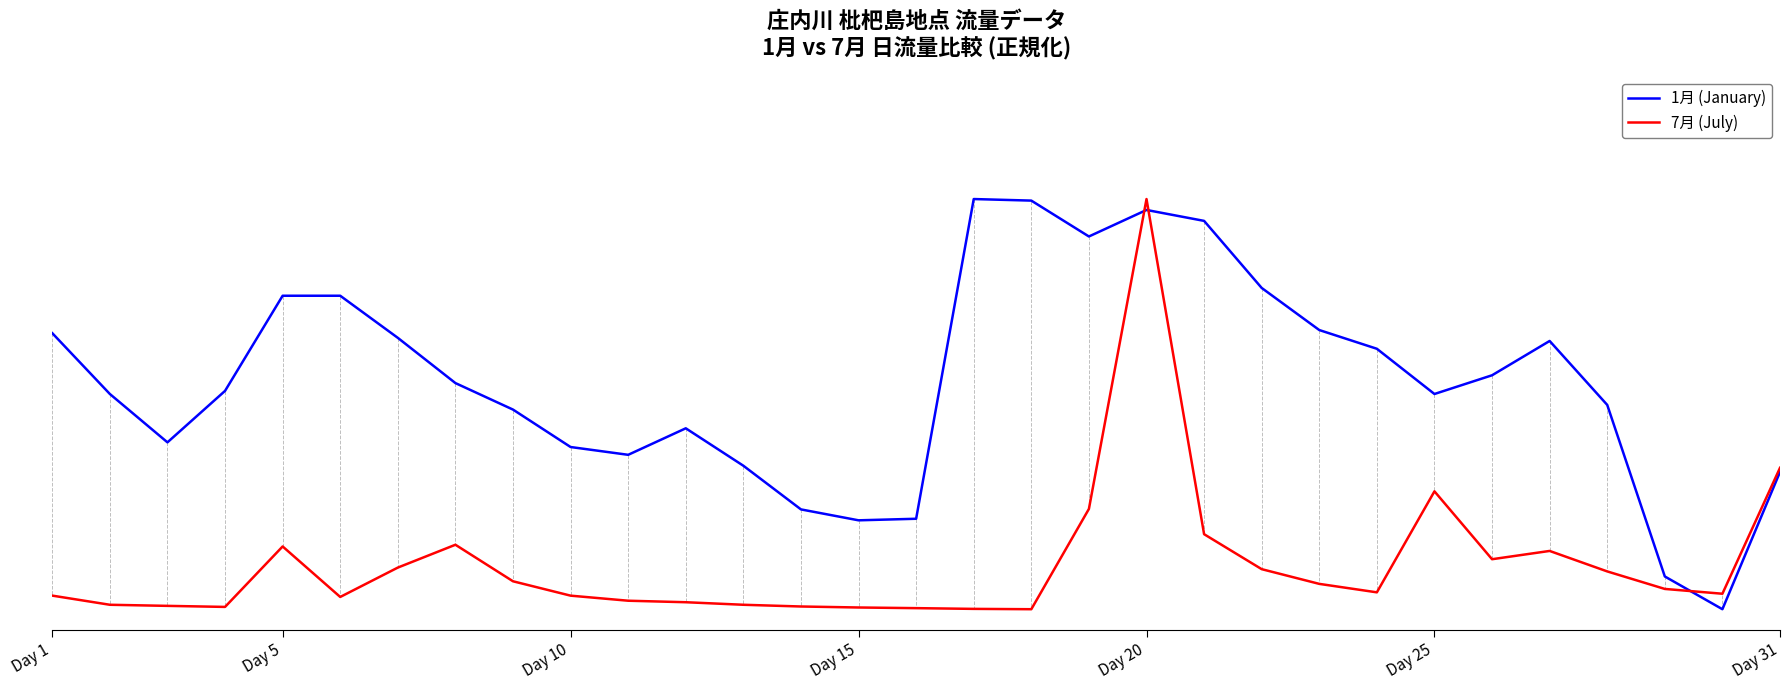

True or false: 1月 (January) and 7月 (July) cross at least once.

True